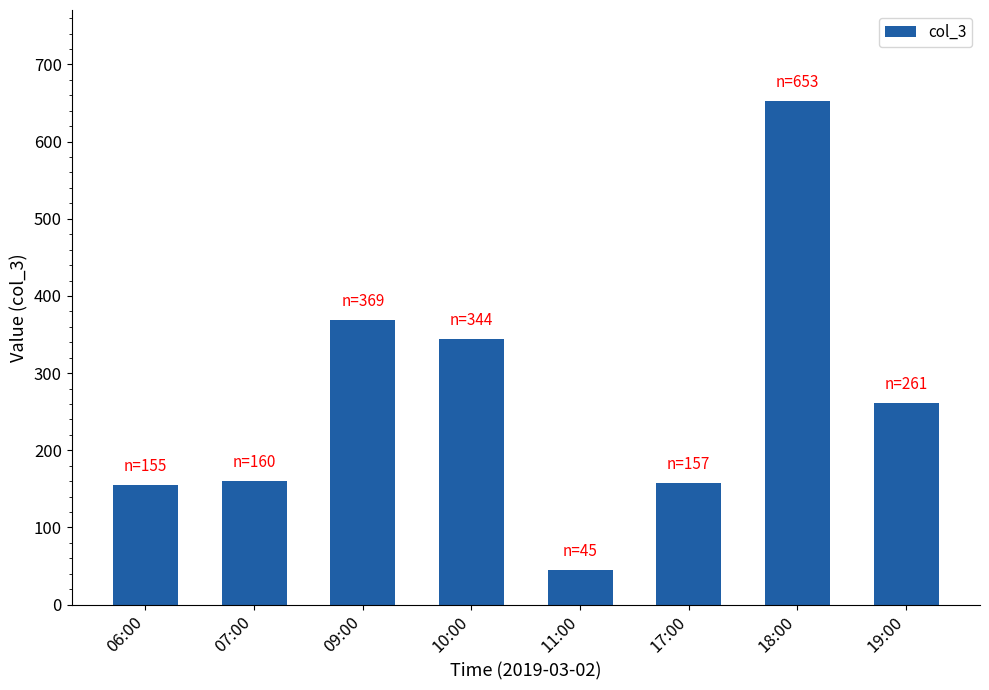

What is the difference between the maximum and second lowest values?

498